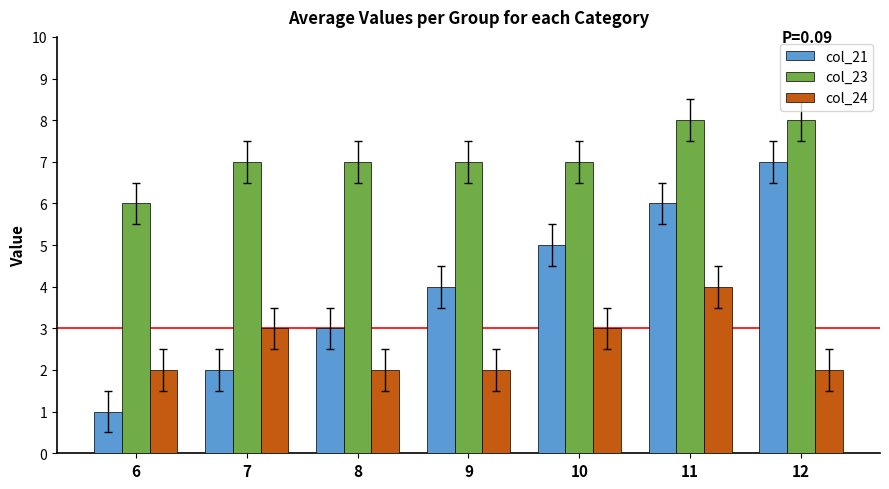

What are all the series names shown in the legend?

col_21, col_23, col_24